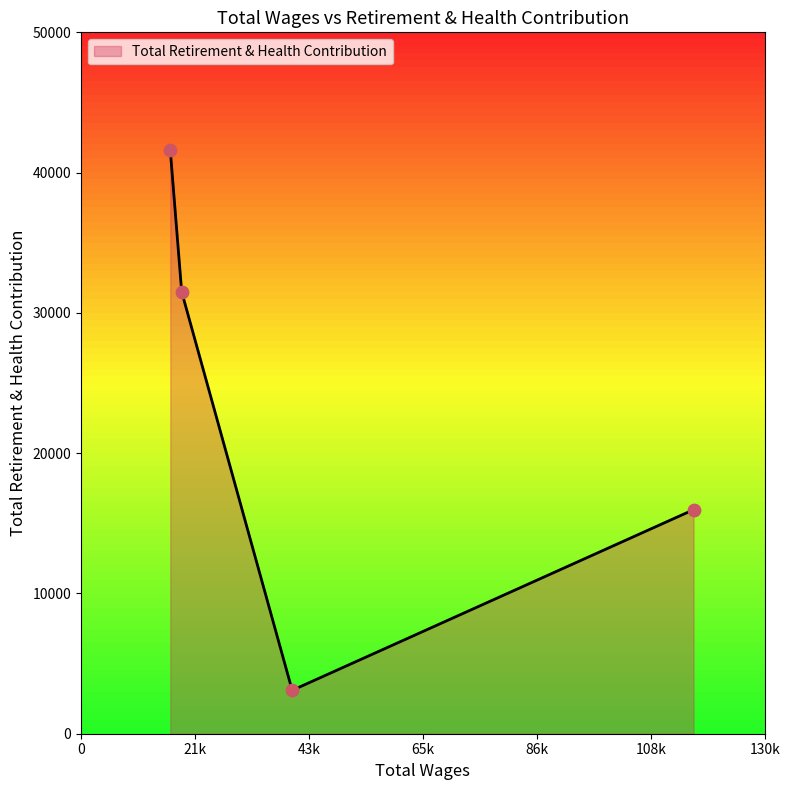

What is the smallest value displayed?

3094